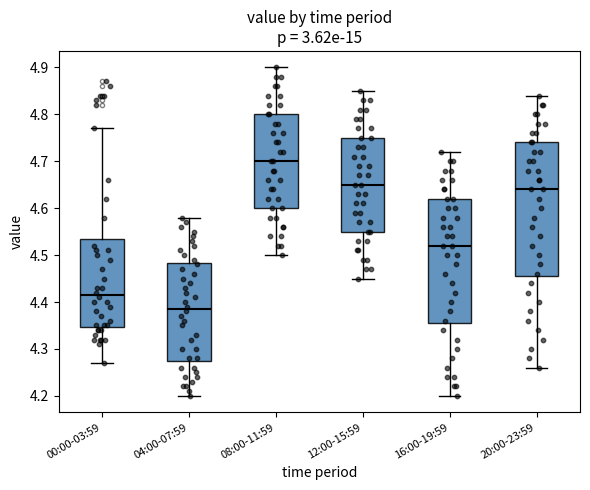

Reading left to right, transcribe this box plot: for each box, give where its median line is, the range the box spans, and where its two whiskers end, as read against the y-axis. The values are not printed on the chart, so give them approximately, as read against the axis.

00:00-03:59: median 4.42, box 4.35 to 4.54, whiskers 4.27 to 4.77
04:00-07:59: median 4.39, box 4.28 to 4.48, whiskers 4.20 to 4.58
08:00-11:59: median 4.70, box 4.60 to 4.80, whiskers 4.50 to 4.90
12:00-15:59: median 4.65, box 4.55 to 4.75, whiskers 4.45 to 4.85
16:00-19:59: median 4.52, box 4.36 to 4.62, whiskers 4.20 to 4.72
20:00-23:59: median 4.64, box 4.46 to 4.74, whiskers 4.26 to 4.84